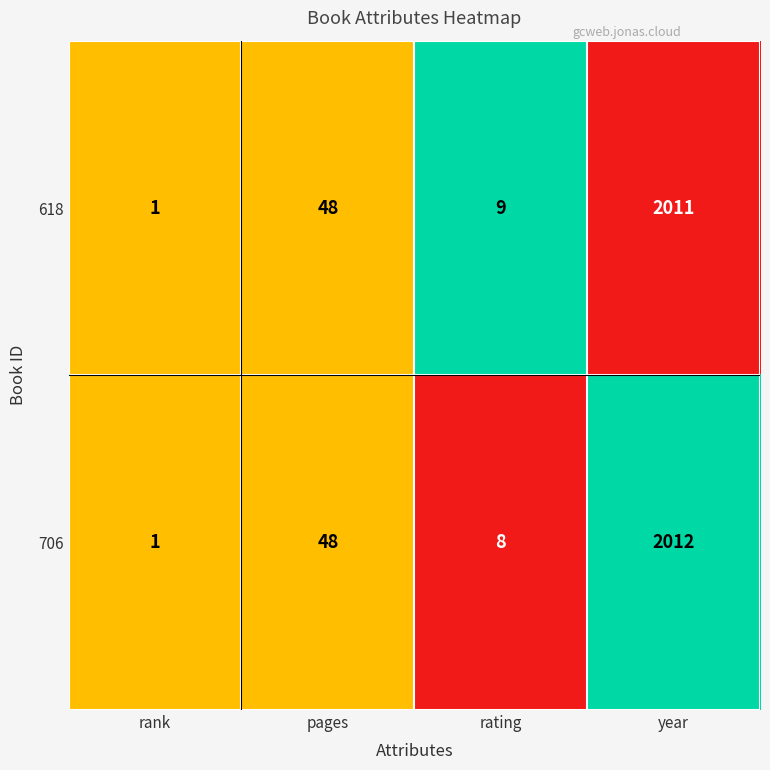

At which category is the sum across all series the highest?

year